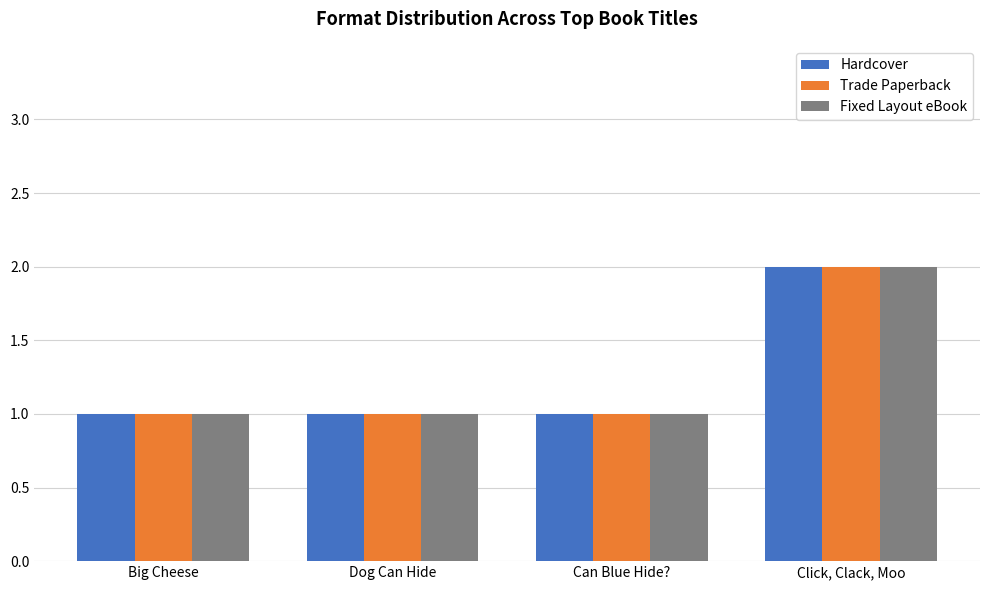

At which category does the chart reach its peak across all series?

Click, Clack, Moo